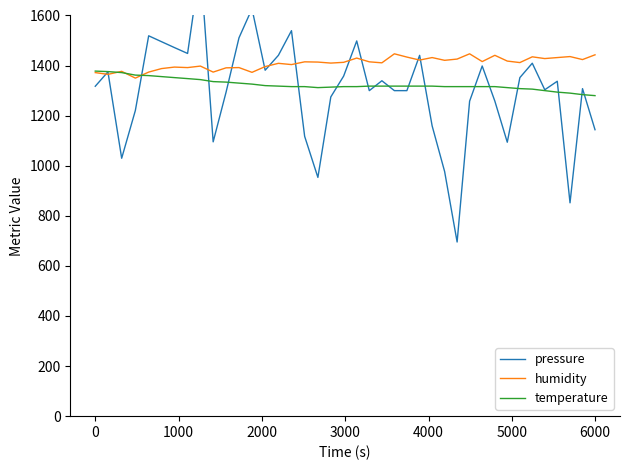

What is the minimum value for temperature?

1280.0